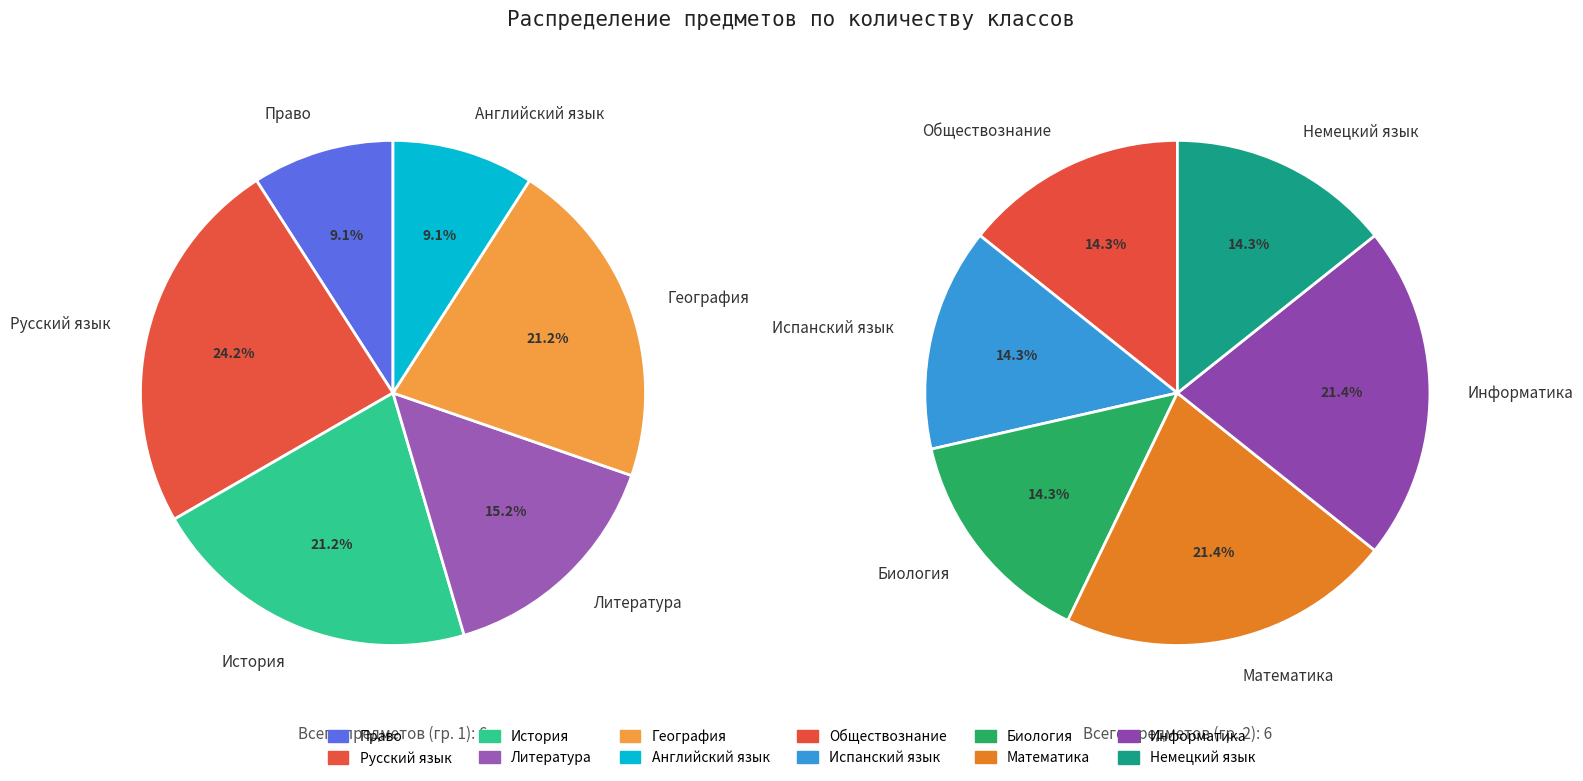

How many segments does this pie chart have?

12